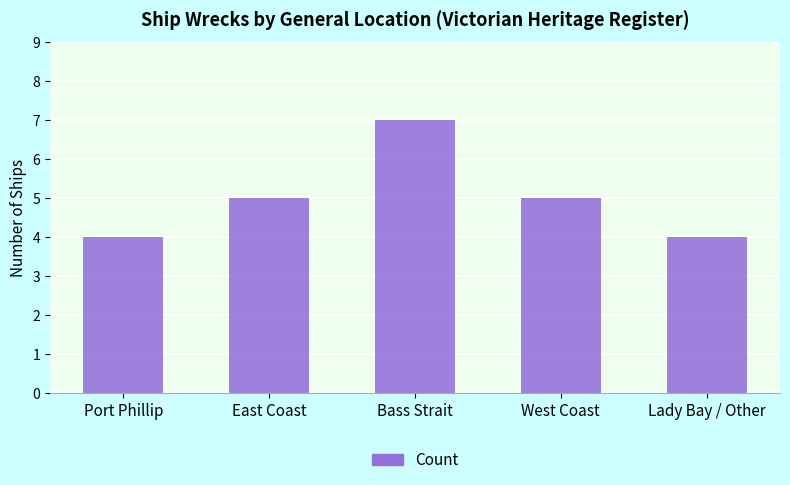

The value at Port Phillip is 1. True or false?

False